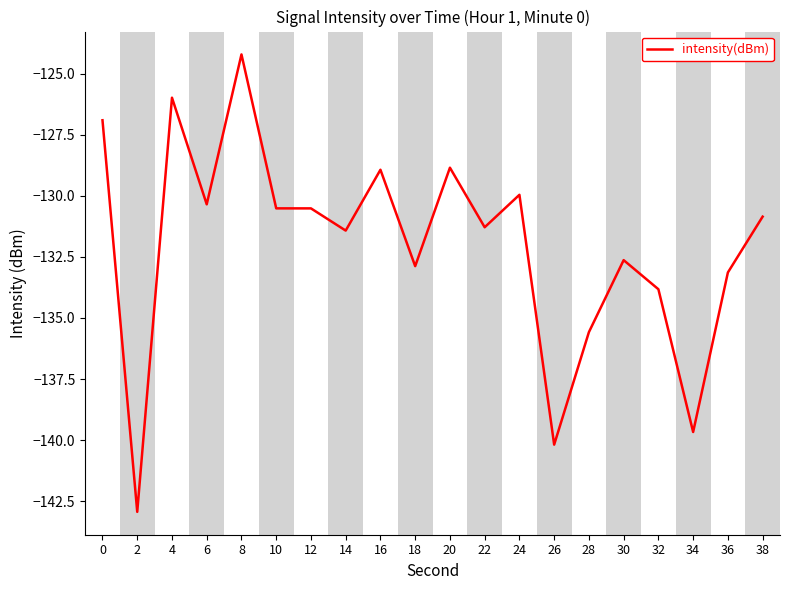

The chart shows a value of -45.7 at 30. True or false?

False